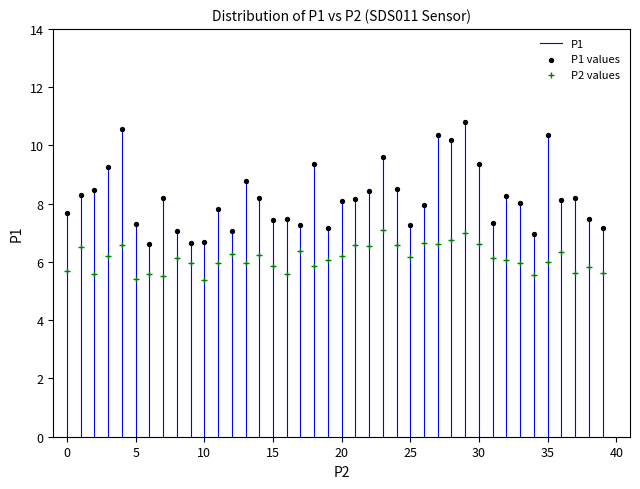

Which series contains the highest Y value?

P1 values